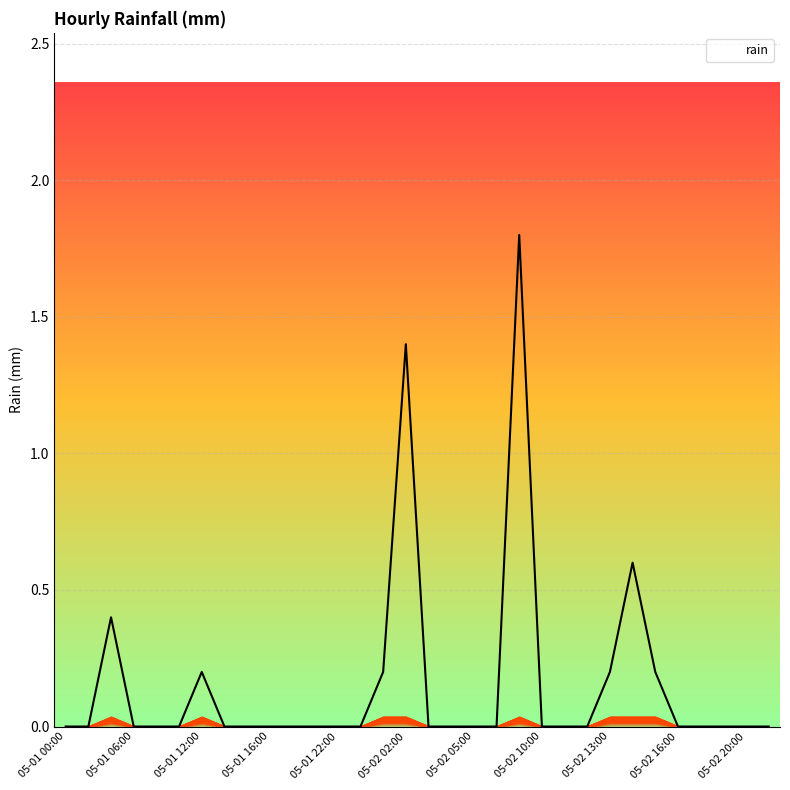

What is the maximum value shown in the chart?

1.8